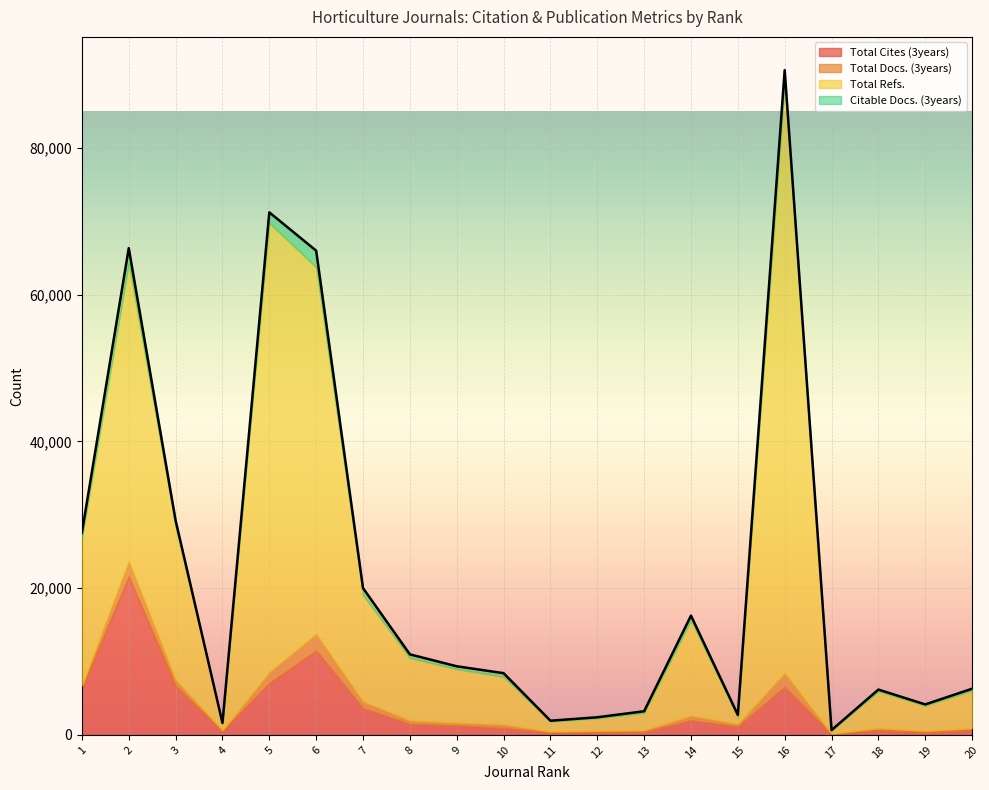

At which category is the sum across all series the highest?

16